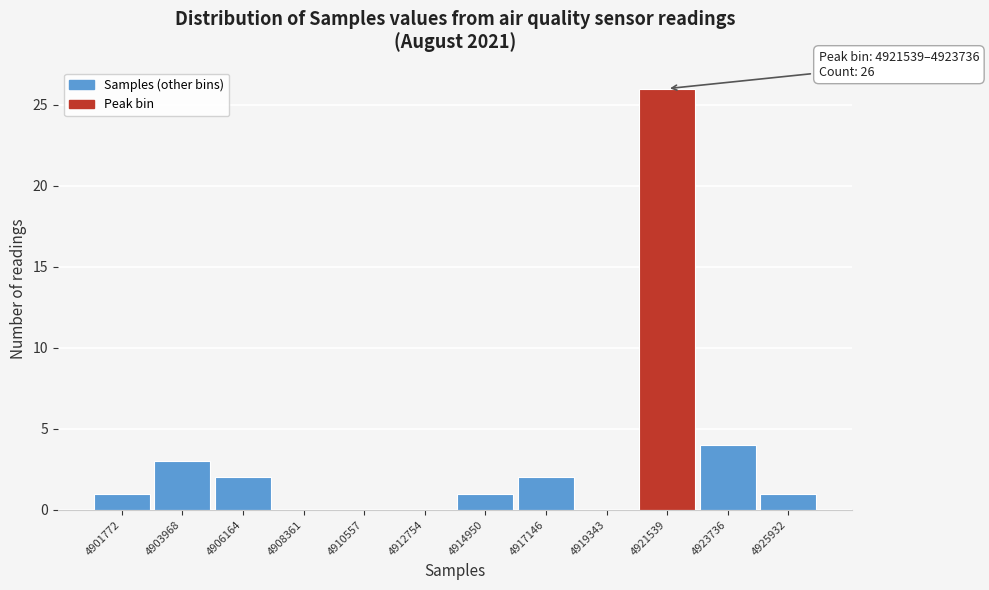

Reading left to right, what are all the values shown in this chart?

4901772=1	4903968=3	4906164=2	4908361=0	4910557=0	4912754=0	4914950=1	4917146=2	4919343=0	4921539=26	4923736=4	4925932=1